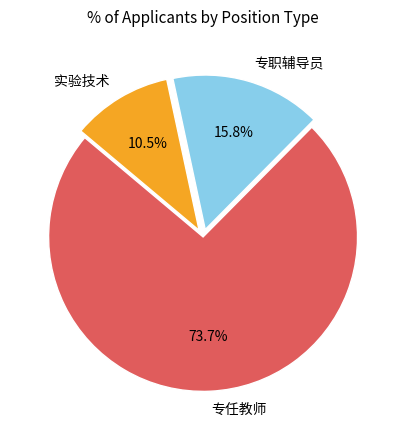

What is the largest slice in the pie chart?

专任教师